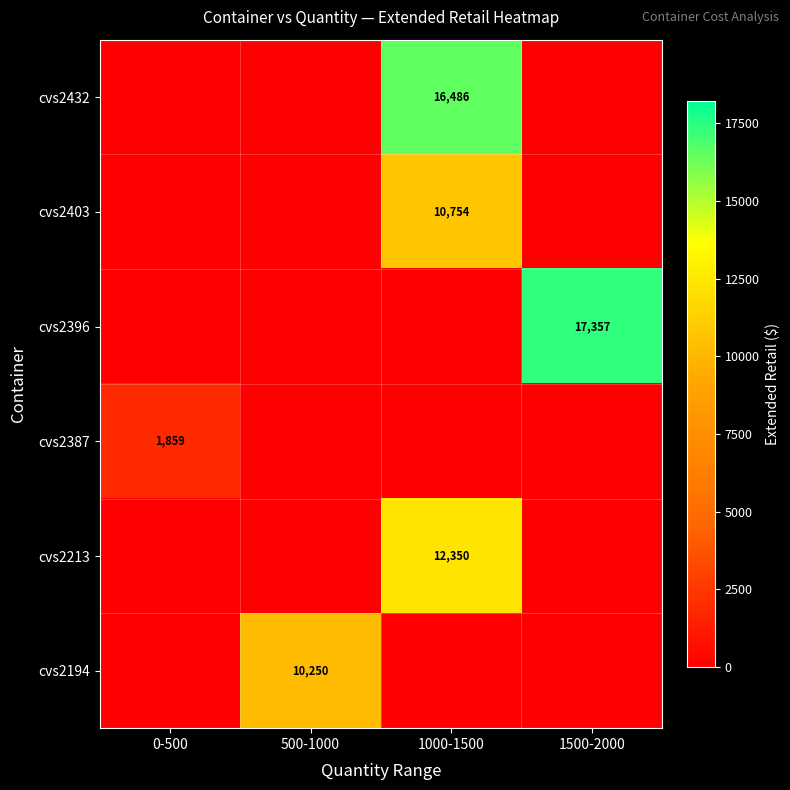

True or false: cvs2194 has a value of 0.0 at 1500-2000.

True